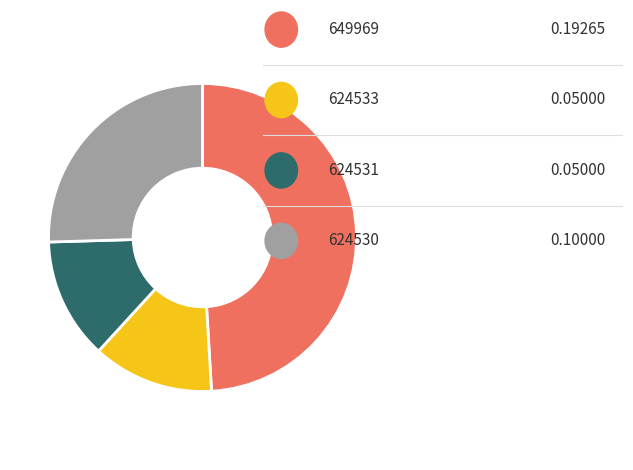

How many slices are in this pie chart?

4